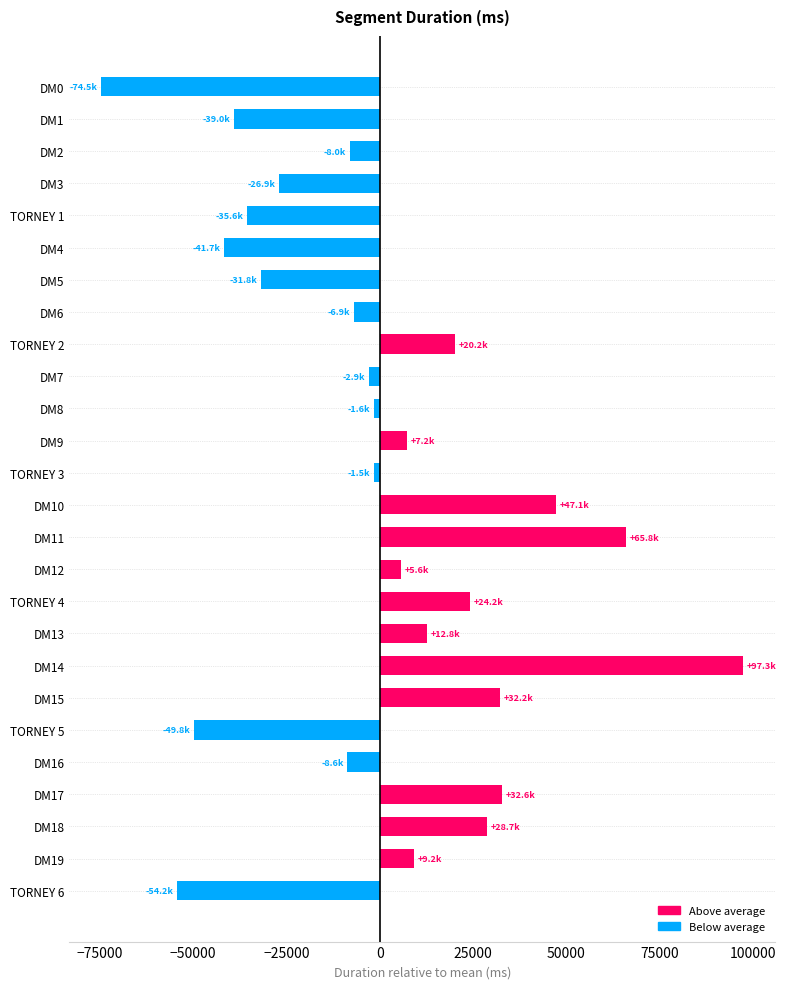

Are the bars horizontal?

Yes